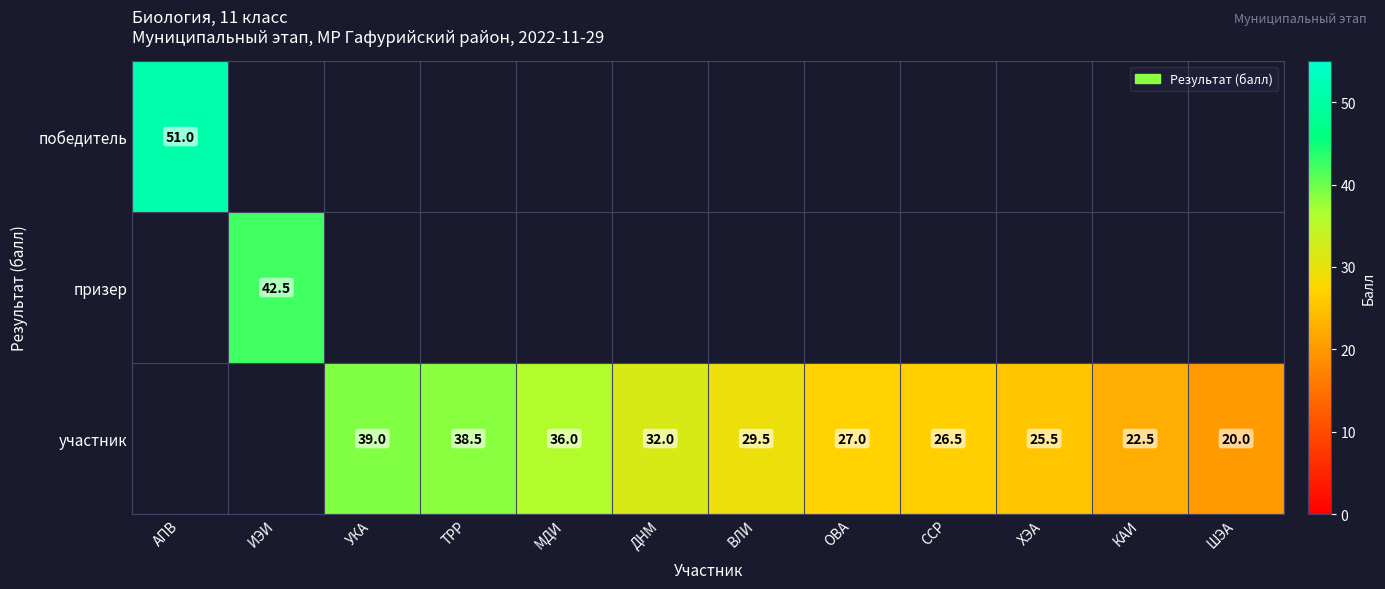

What is the difference between the участник values at ССР and ОВА?

0.5